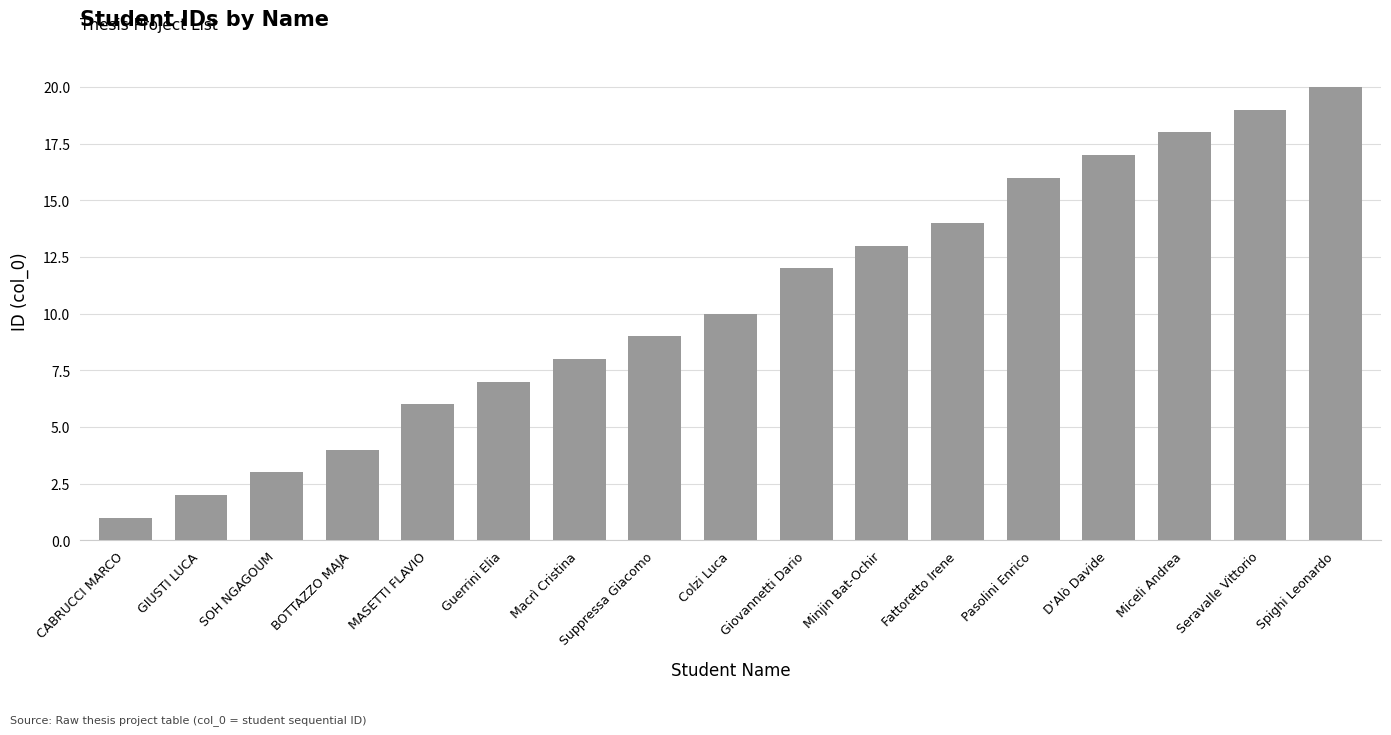

Is it true that the value at Suppressa Giacomo is 9?

True